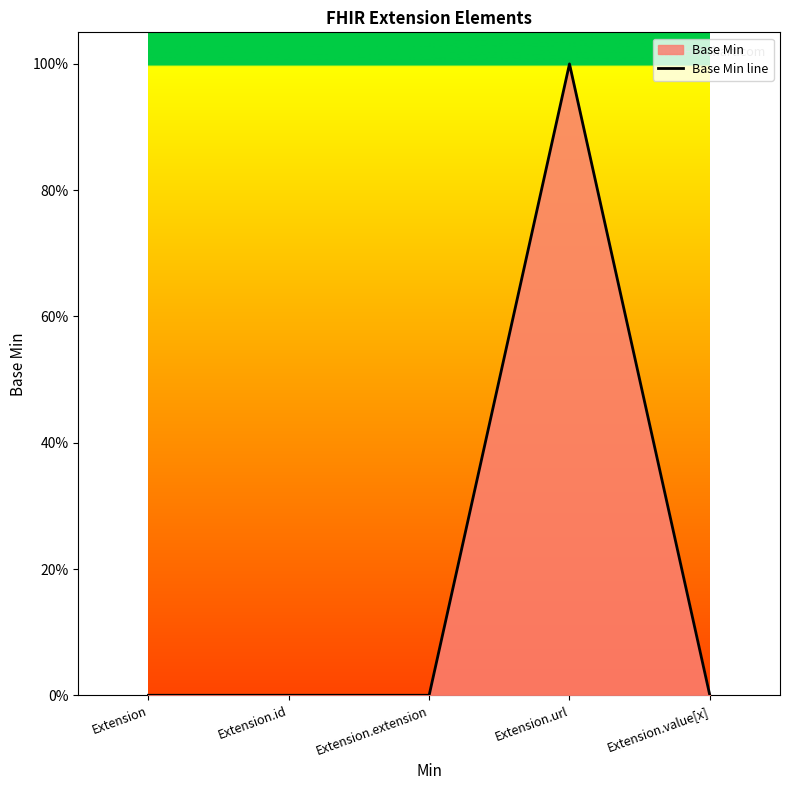

What is the sum of the values at Extension.value[x] and Extension.url?

1